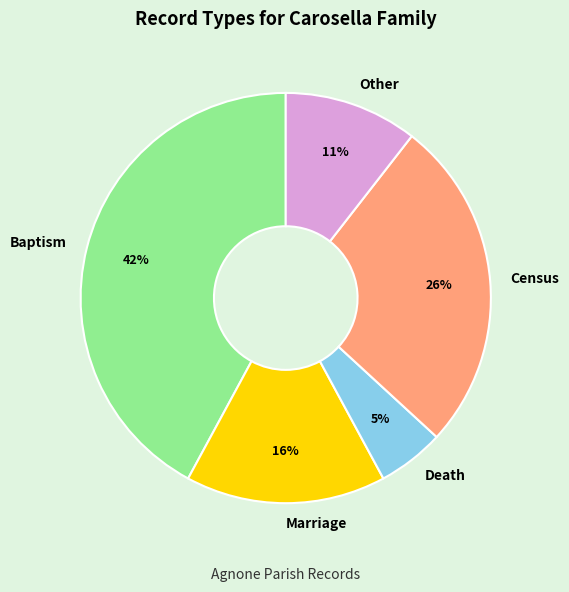

Is there any slice that represents more than half of the pie?

No